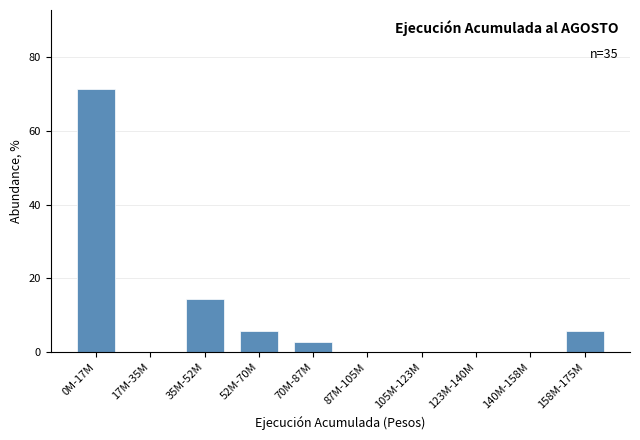

Reading left to right, what are all the values shown in this chart?

0M-17M=71.4	17M-35M=0.0	35M-52M=14.3	52M-70M=5.7	70M-87M=2.9	87M-105M=0.0	105M-123M=0.0	123M-140M=0.0	140M-158M=0.0	158M-175M=5.7